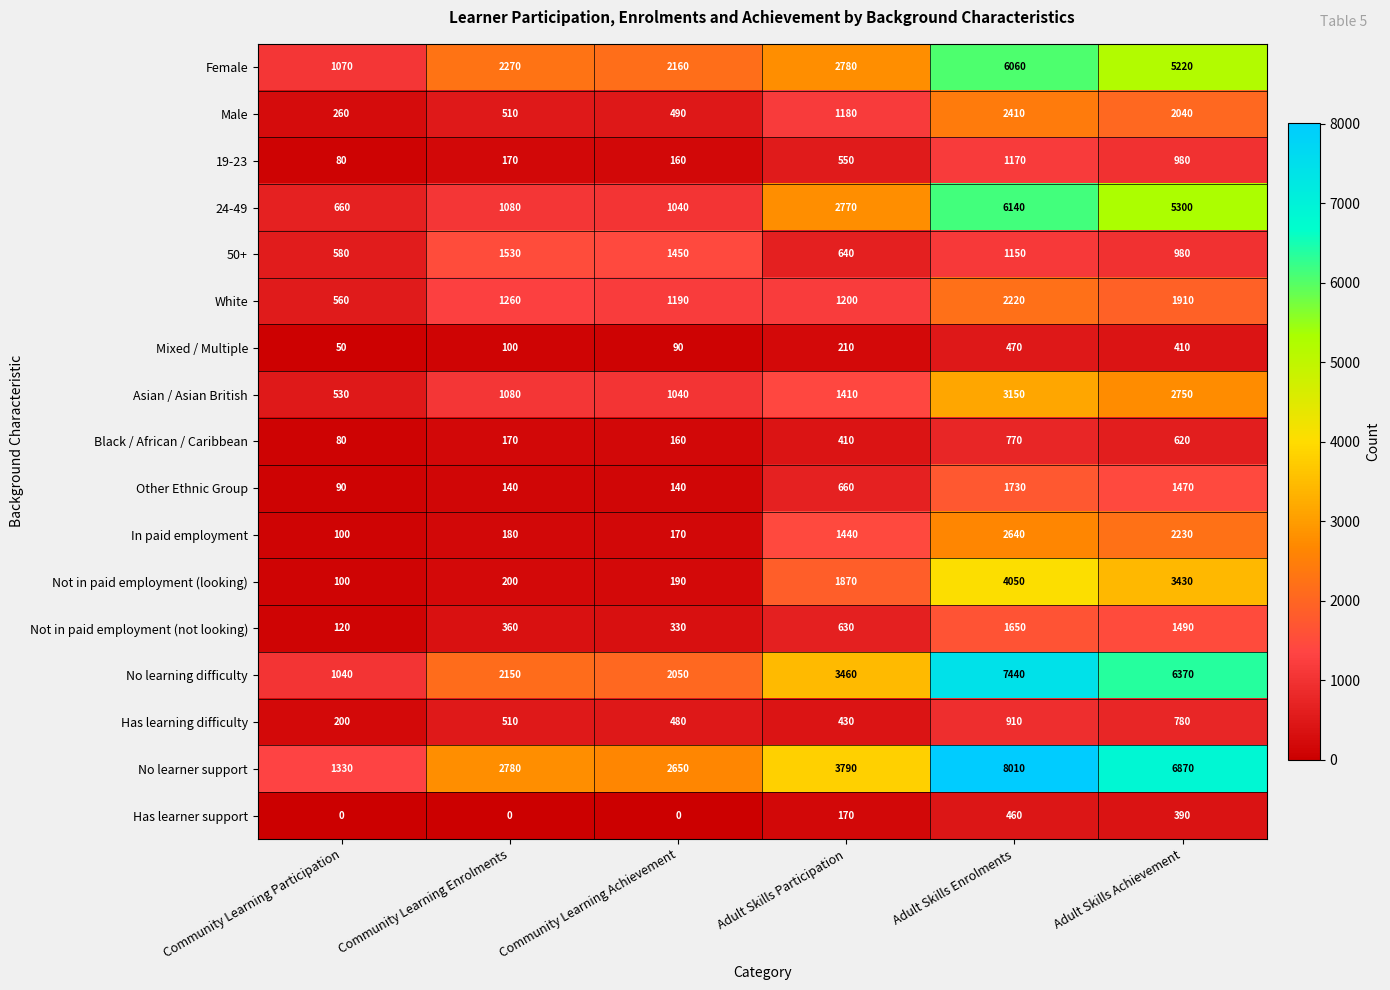

True or false: No learning difficulty has a value of 4689 at Adult Skills Participation.

False